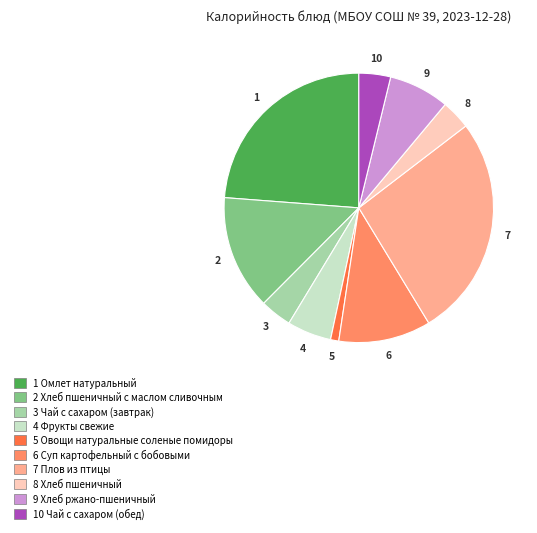

Is there a majority slice in this chart?

No